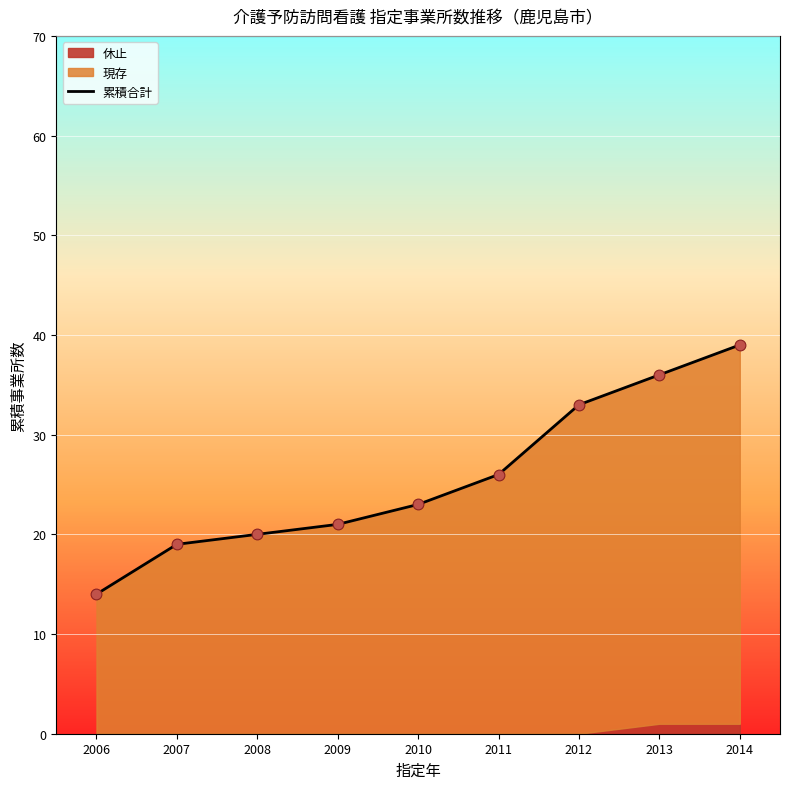

What is the change in value from 2011 to 2013?

+10